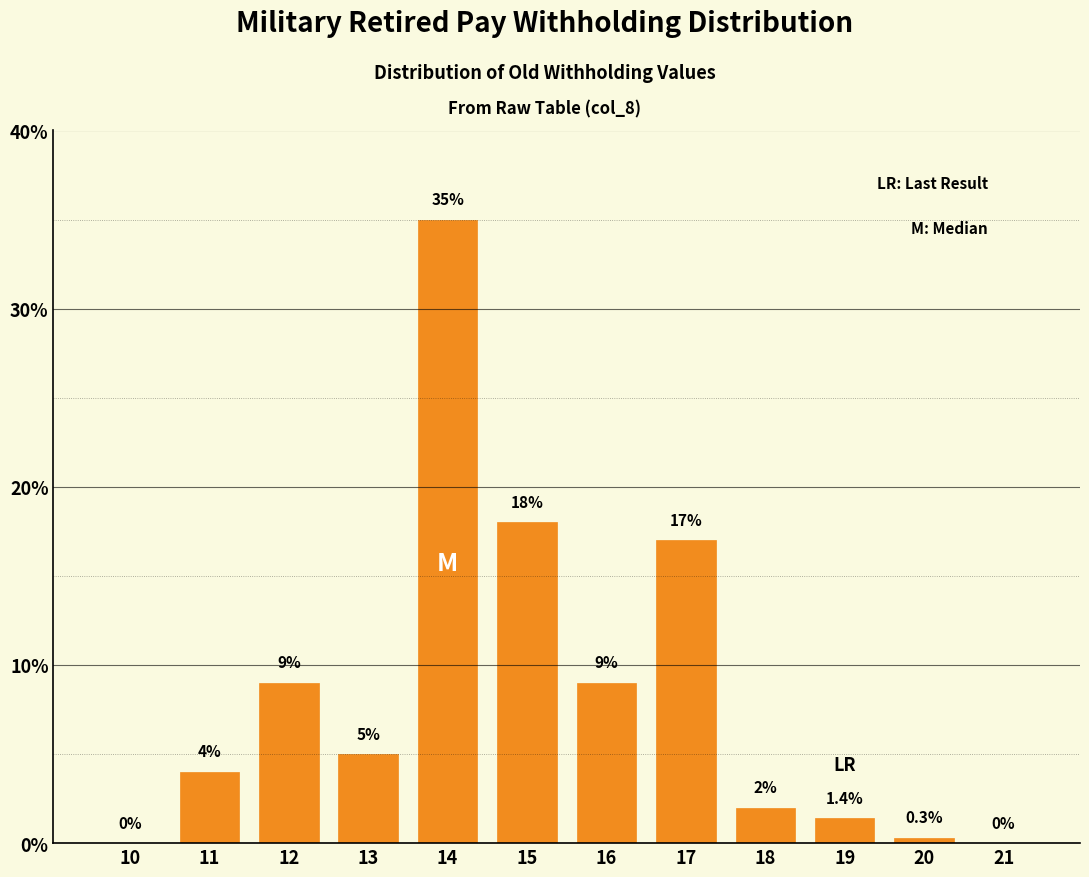

Reading left to right, list all the values displayed in this chart.

10=0.0	11=4.0	12=9.0	13=5.0	14=35.0	15=18.0	16=9.0	17=17.0	18=2.0	19=1.4	20=0.3	21=0.0